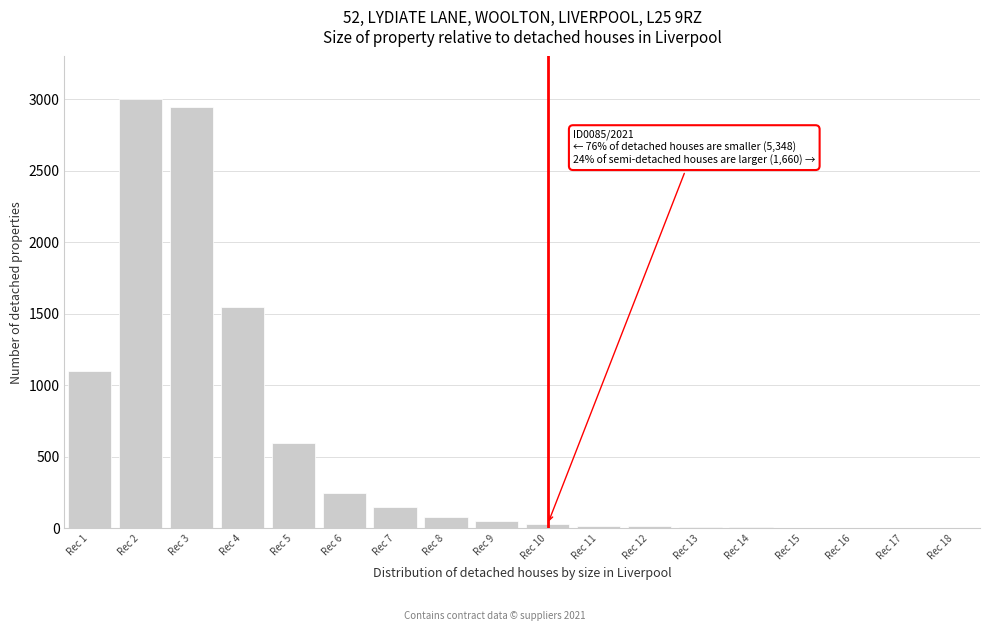

What is the greatest value displayed?

3000